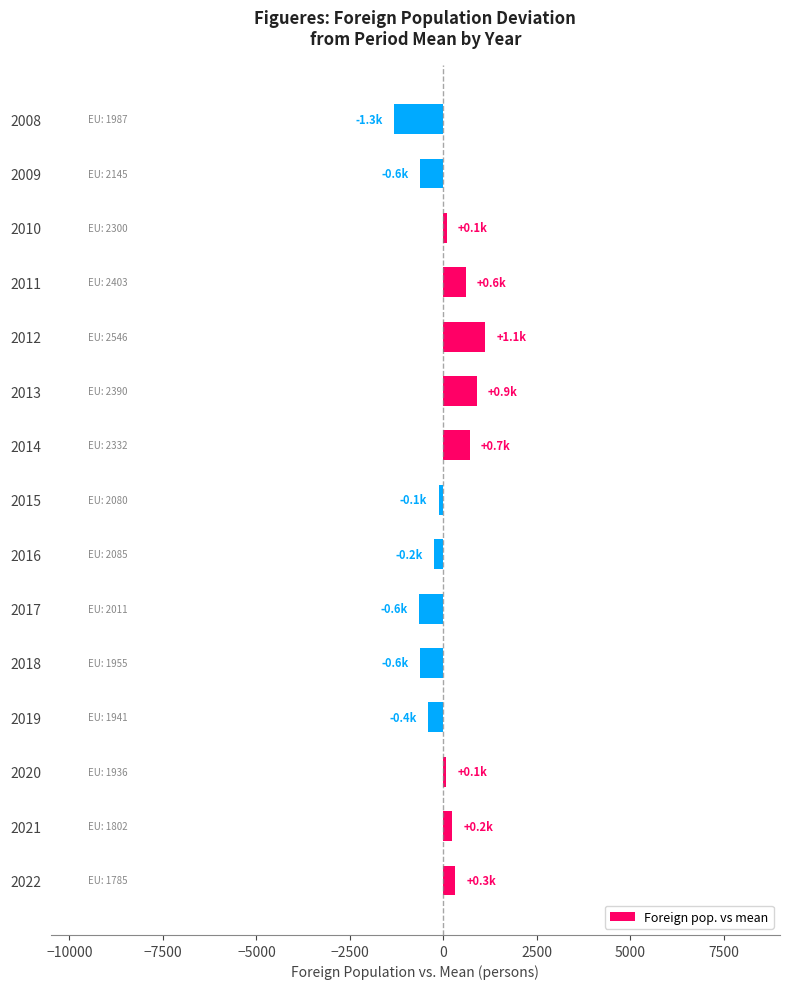

Count the number of data series in this chart.

1